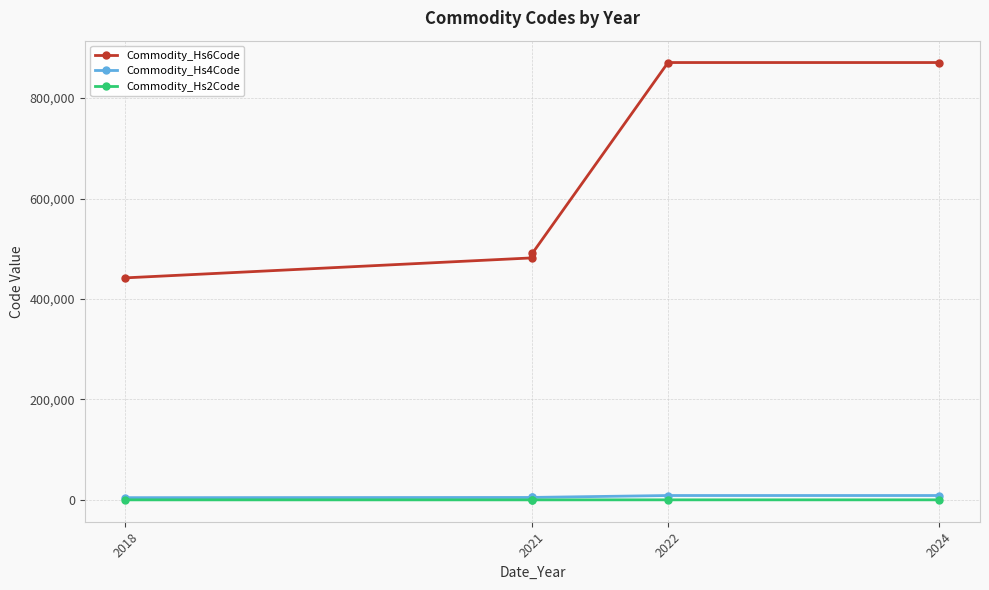

What is the approximate value of Commodity_Hs2Code at 2021?

48